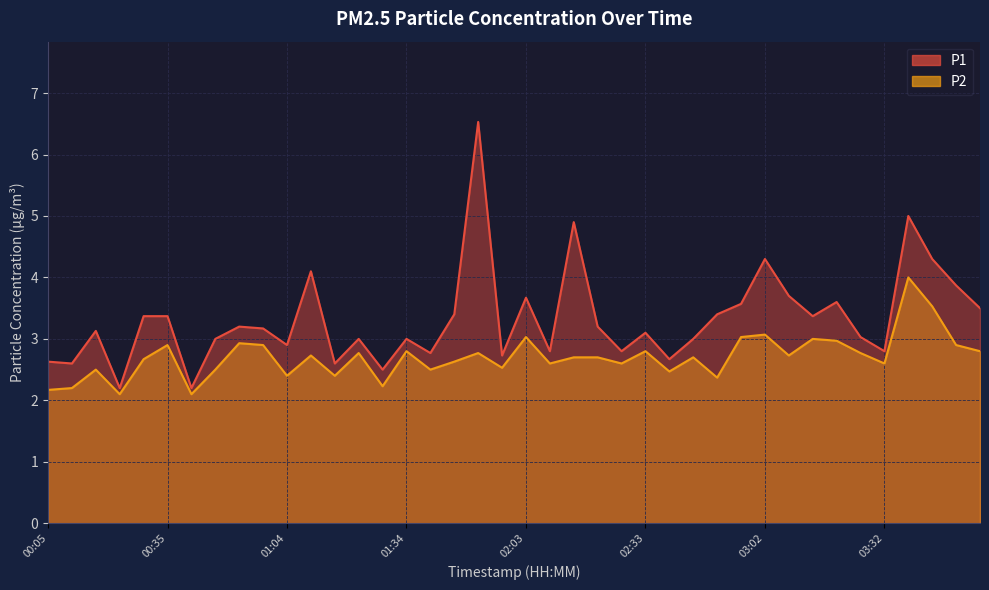

What position from the right is 00:23?

37